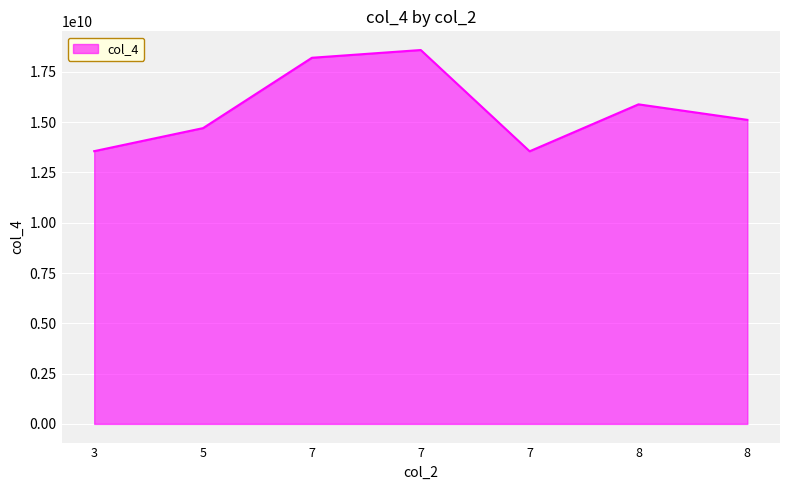

The value at 8 is 15884477951. True or false?

True